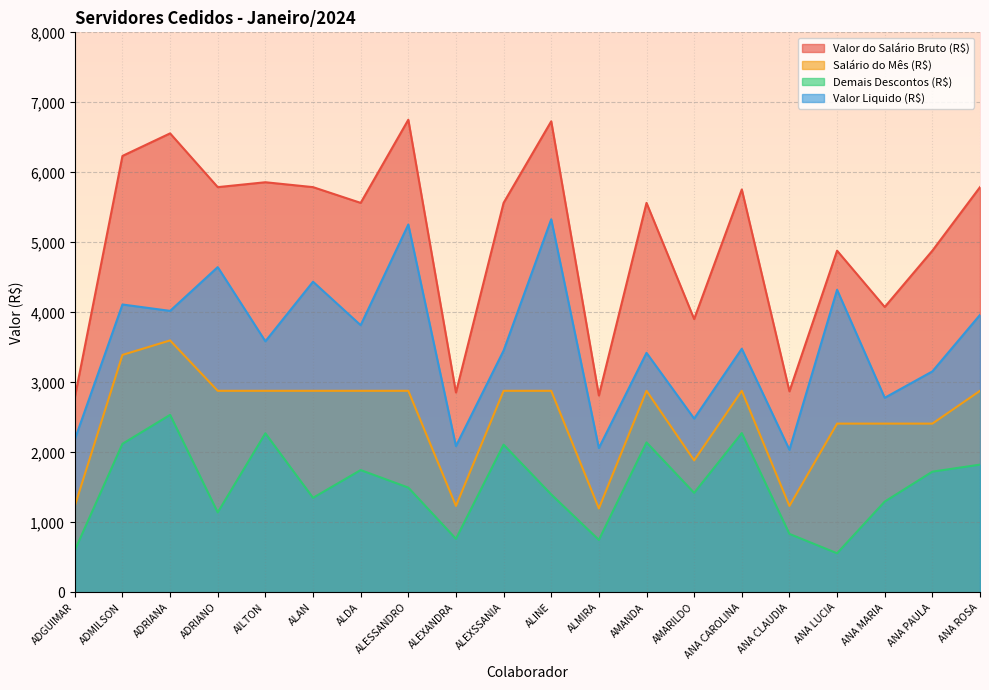

What is the sum of the Salário do Mês (R$) values at ANA LUCIA and ANA CAROLINA?

5290.0